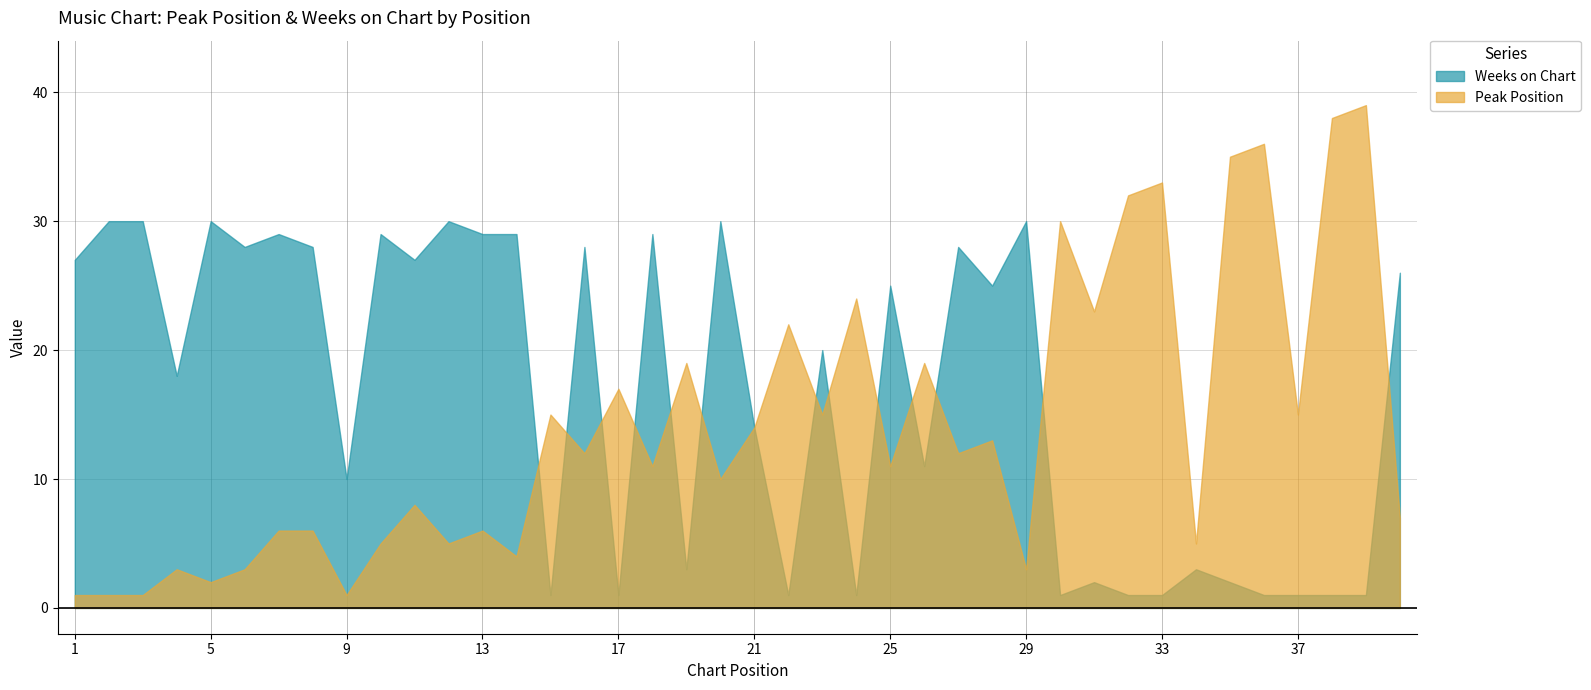

What is the total value across all series at 29?

33